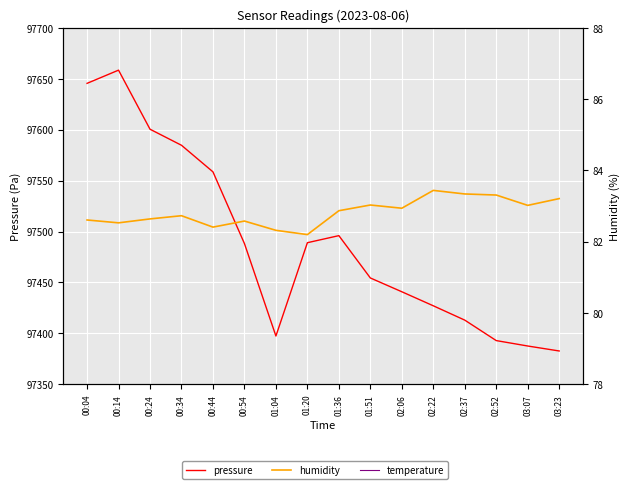

True or false: humidity and pressure intersect in this chart.

False